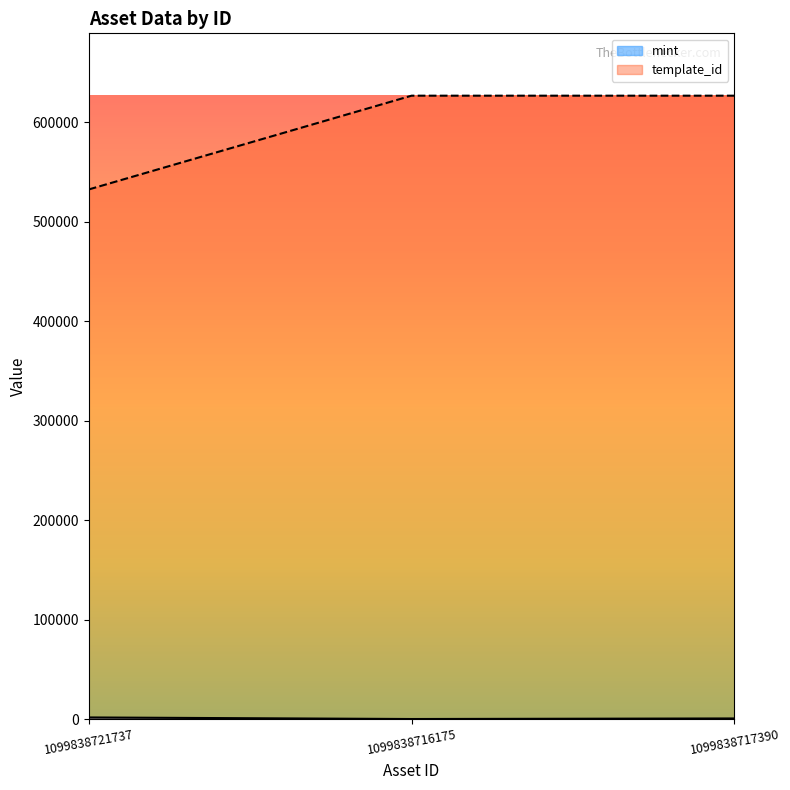

List the labels in order of mint value, largest first.

1099838721737, 1099838717390, 1099838716175